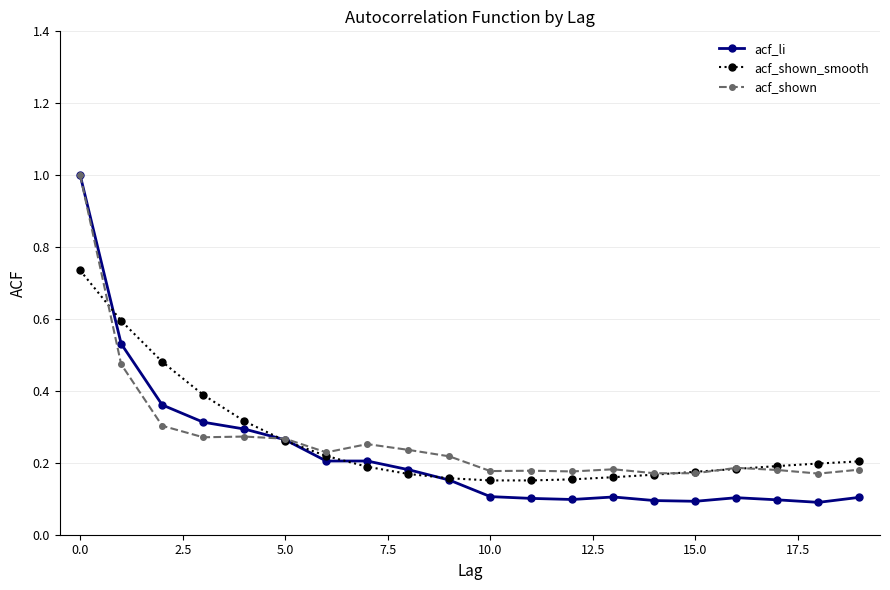

At how many categories does at least one series exceed 0?

20